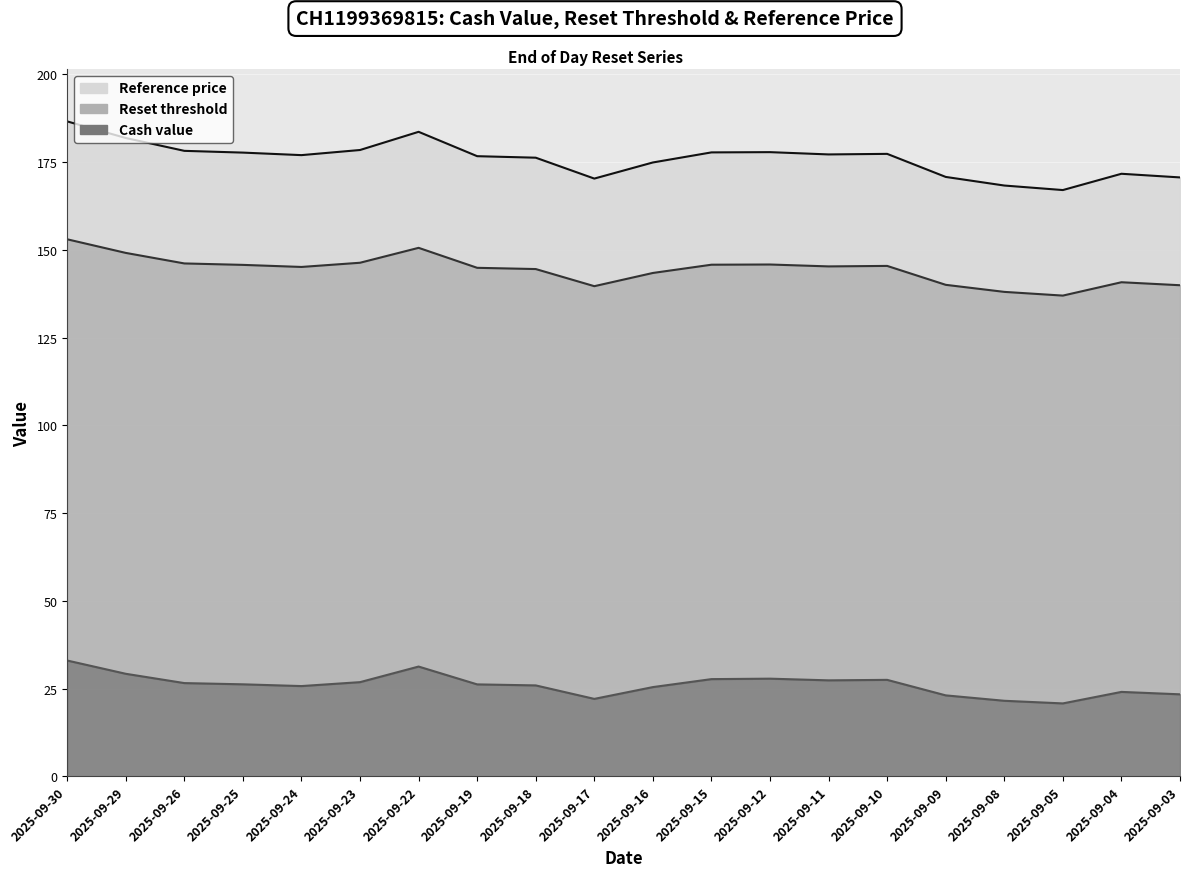

What is the average value of the Reference price series?

176.0